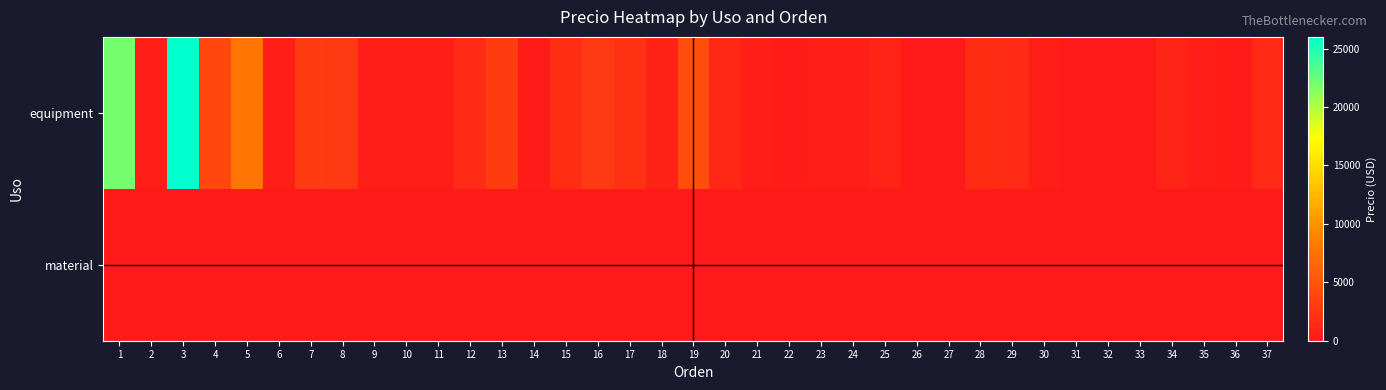

How many distinct data groups are displayed?

2